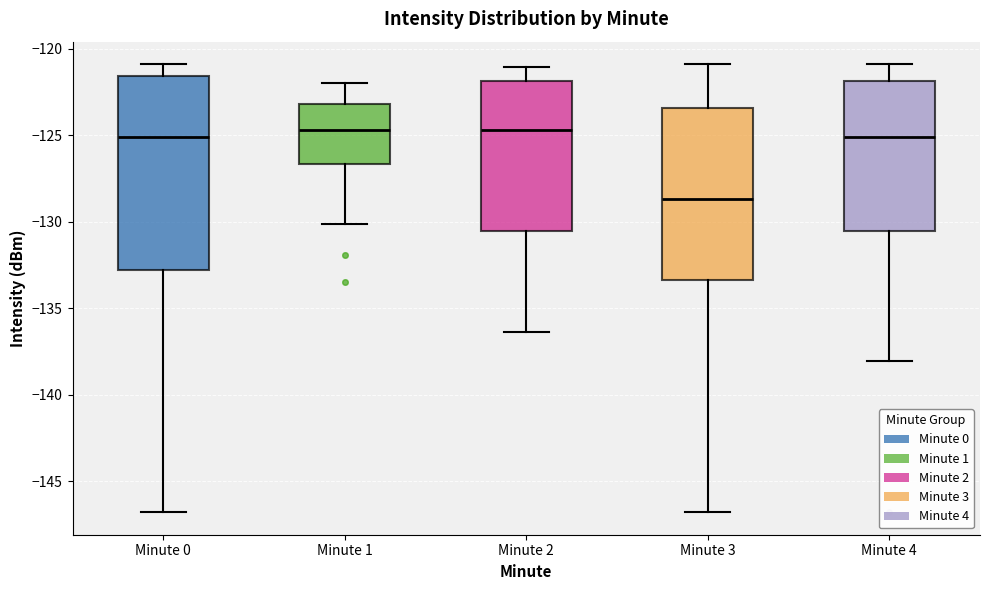

Comparing the boxes themselves (not the whiskers), which one is the tallest?

Minute 0